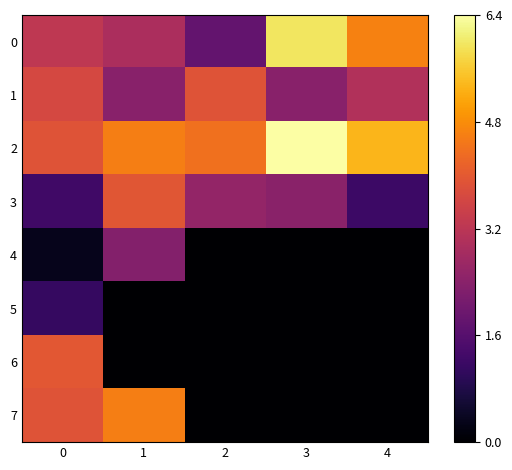

Which has a higher value, 3 or 2?

3